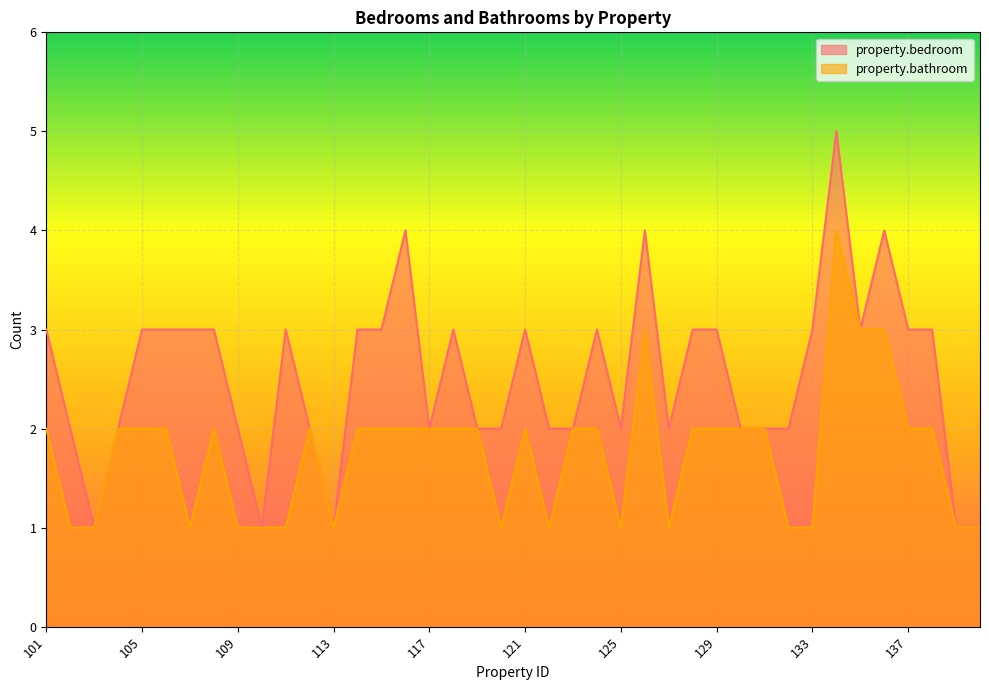

What is the value of the property.bedroom point at the 3rd from the left?

1